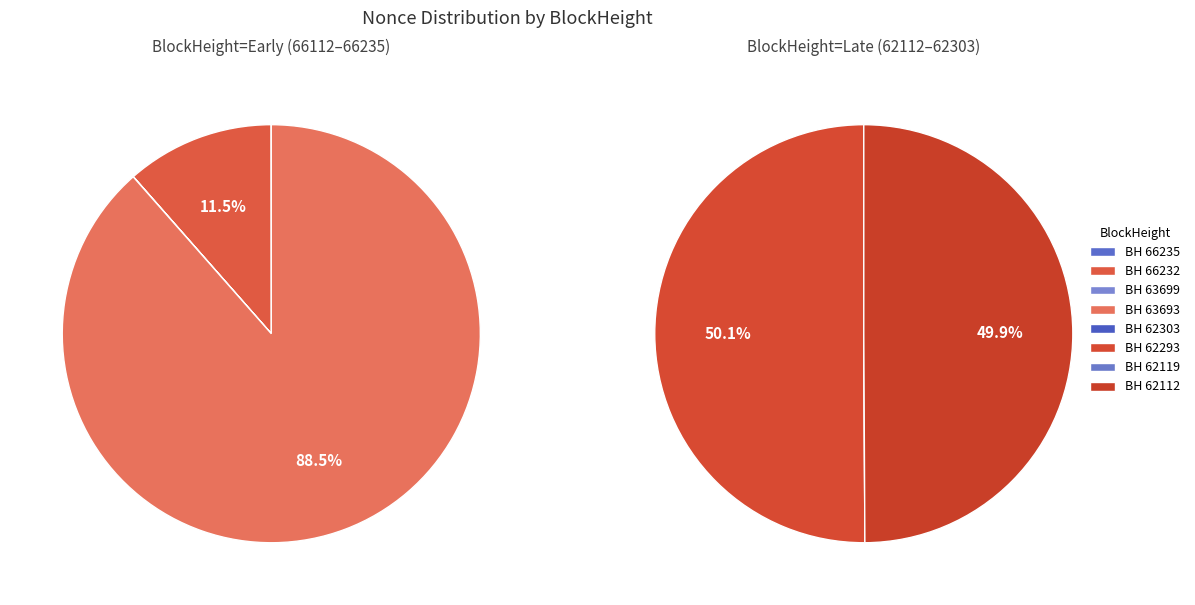

What is the ratio of the value at 66232 to the value at 62112?

0.1